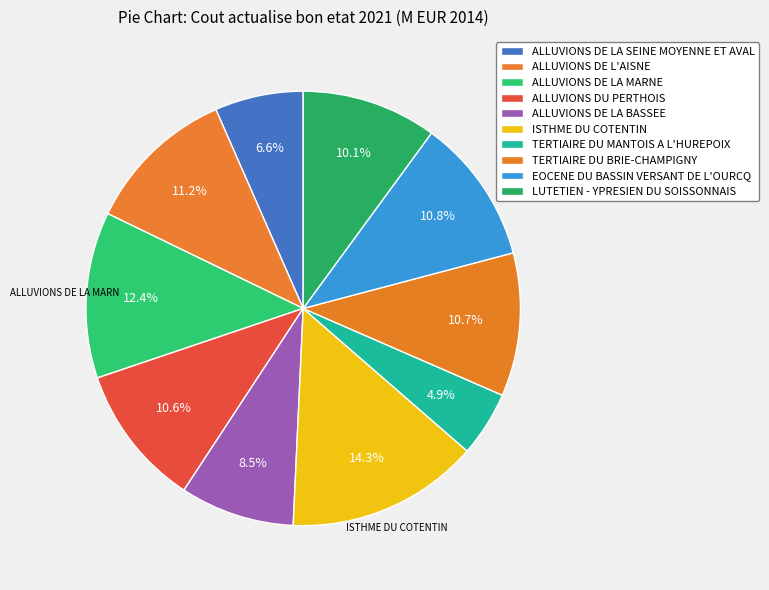

What is the change in value from ALLUVIONS DE LA SEINE MOYENNE ET AVAL to TERTIAIRE DU BRIE-CHAMPIGNY?

+5711.2